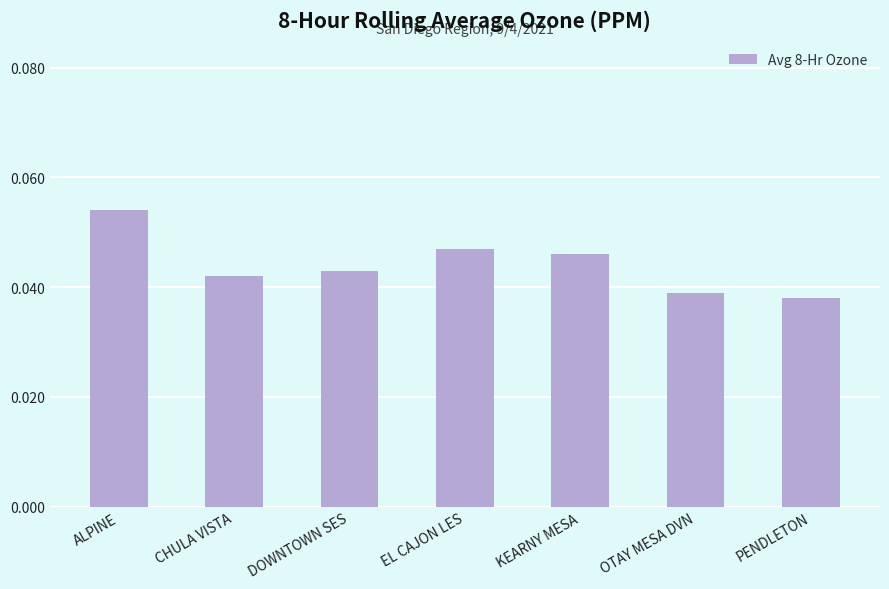

How many bars are there in total?

7